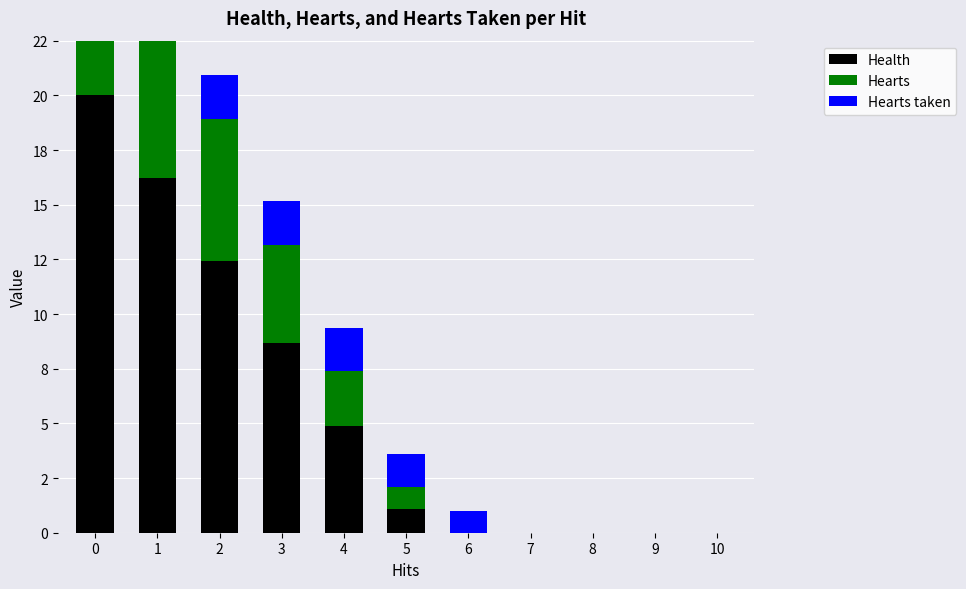

How many values in the Hearts taken series are below 1?

5